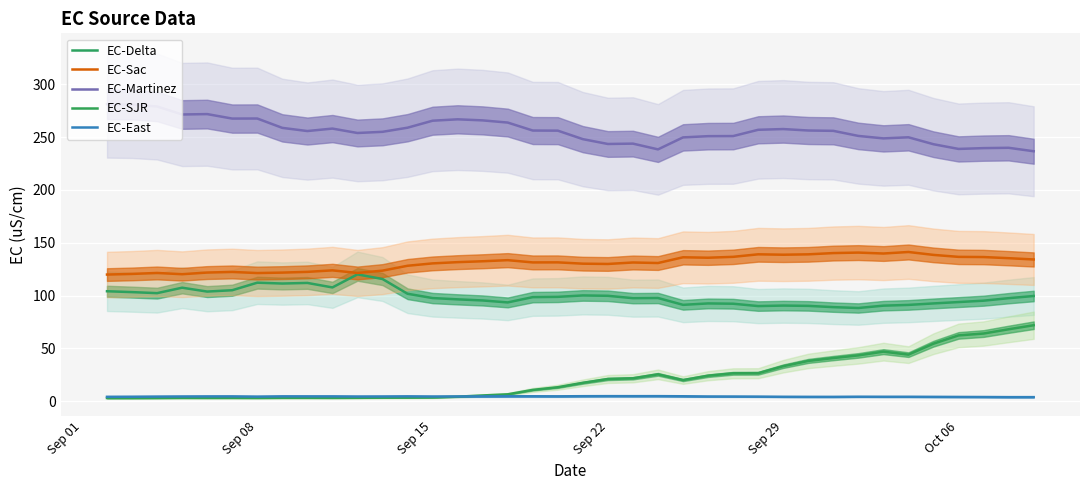

How many interior local peaks does the EC-East series have?

7